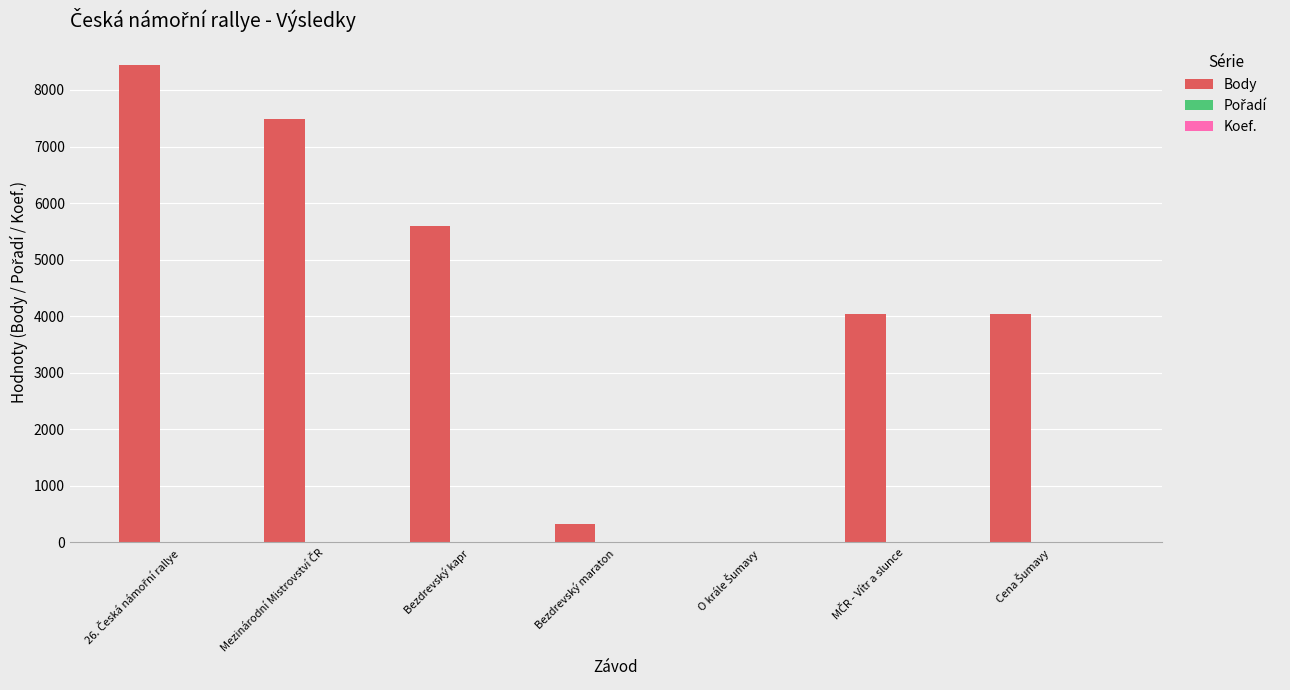

The value of Body at Bezdrevský maraton is 323. True or false?

True